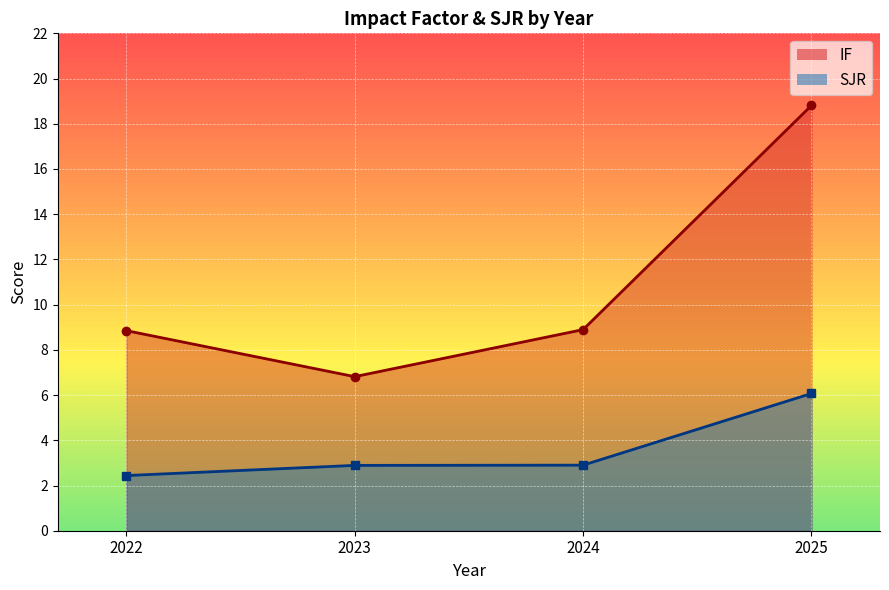

True or false: SJR has more than 2 points higher than both neighbors.

False